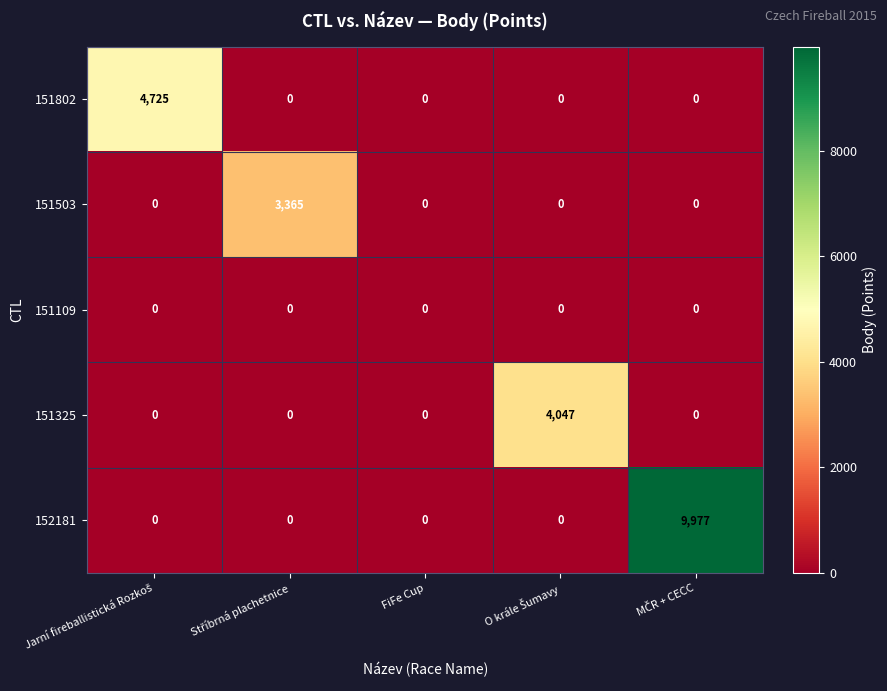

True or false: 151503 has a value of 1373 at FiFe Cup.

False